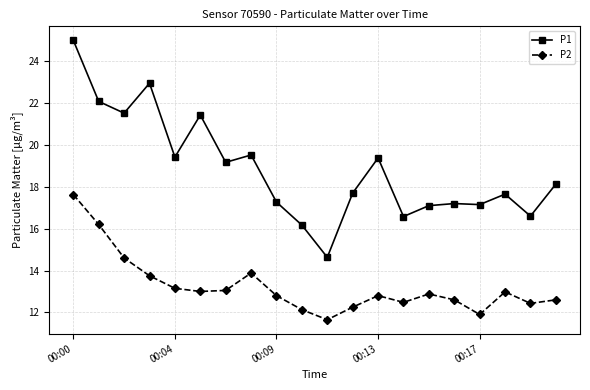

List the series in order of their overall mean, highest first.

P1, P2